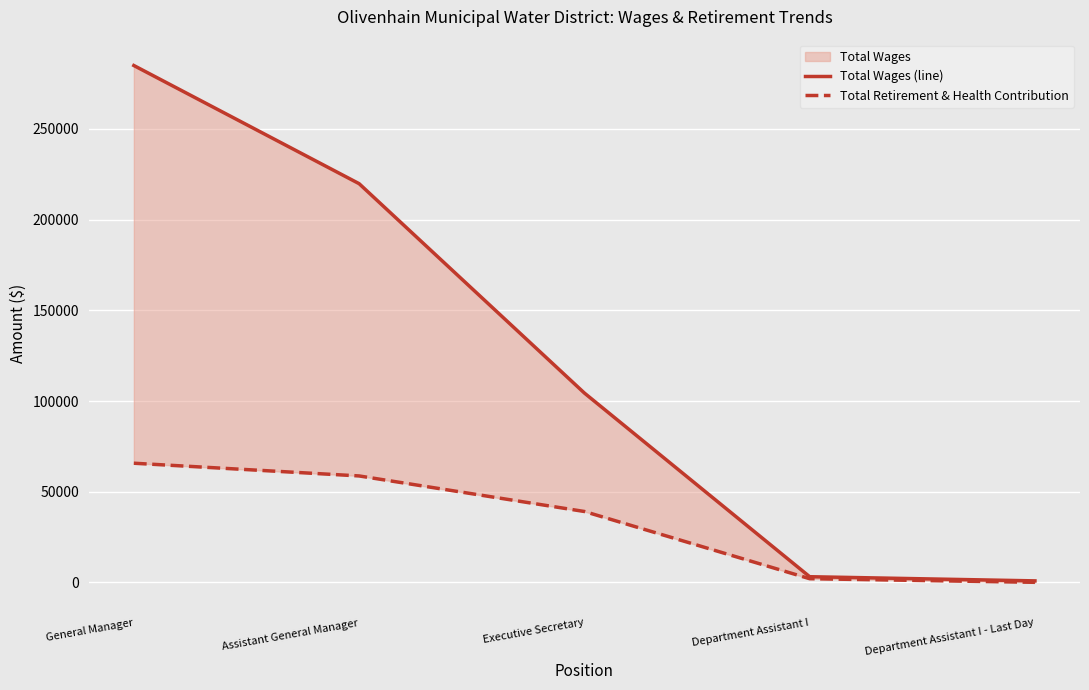

True or false: Total Wages (line) has more than 2 interior local peaks.

False